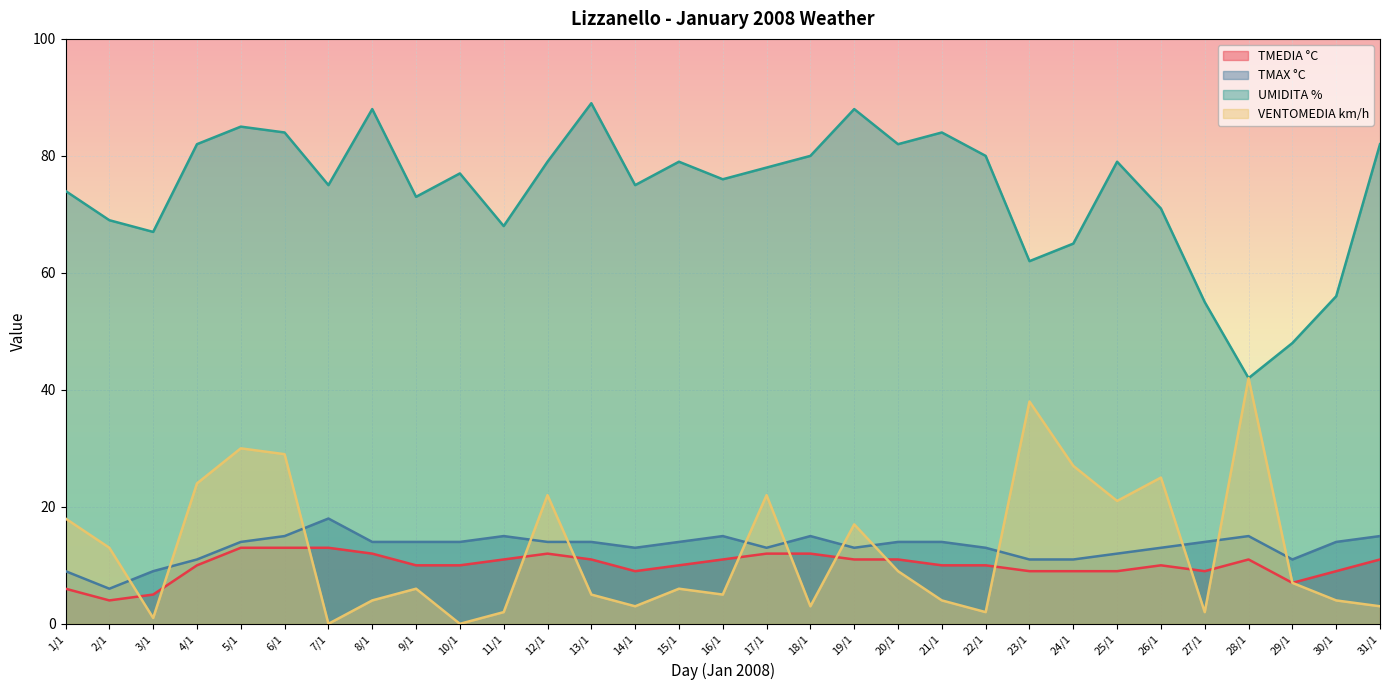

At which category does VENTOMEDIA km/h reach its first local peak?

5/1